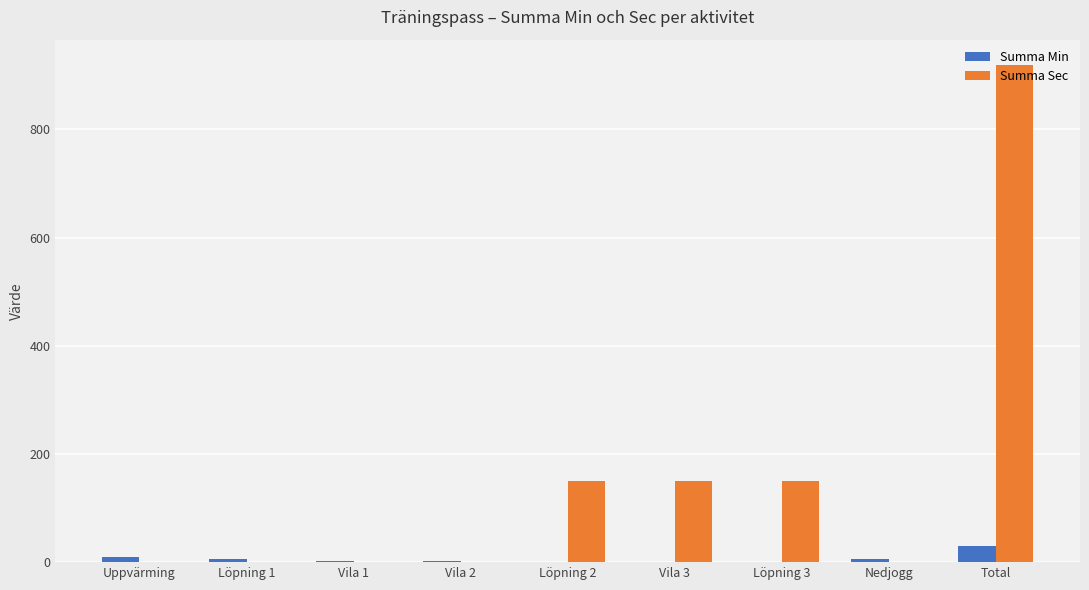

What is the total value across all series at Vila 1?

2